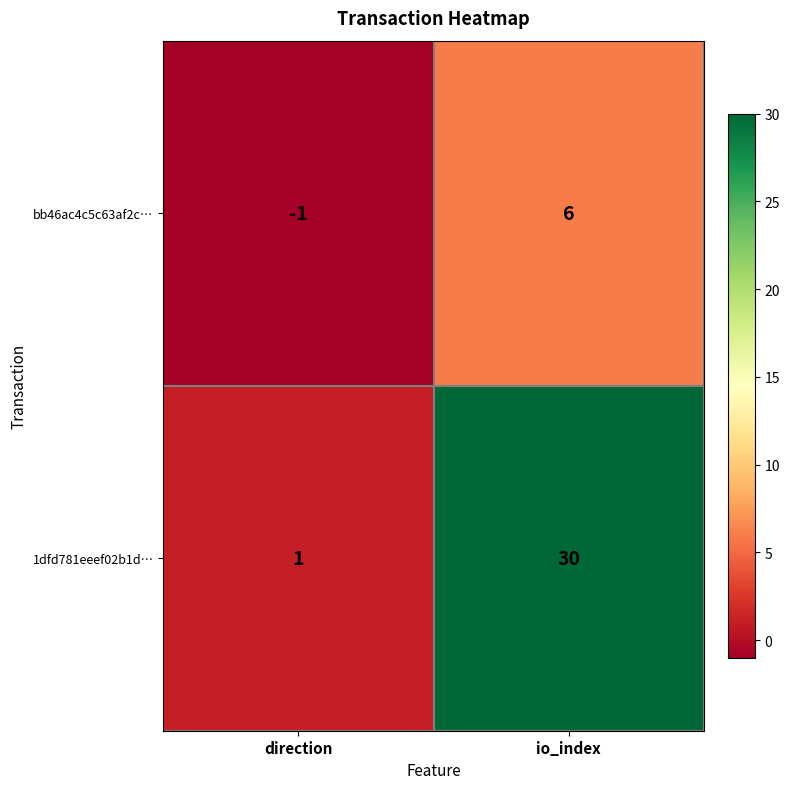

True or false: 1dfd781eeef02b1d… has a value of 2 at direction.

False